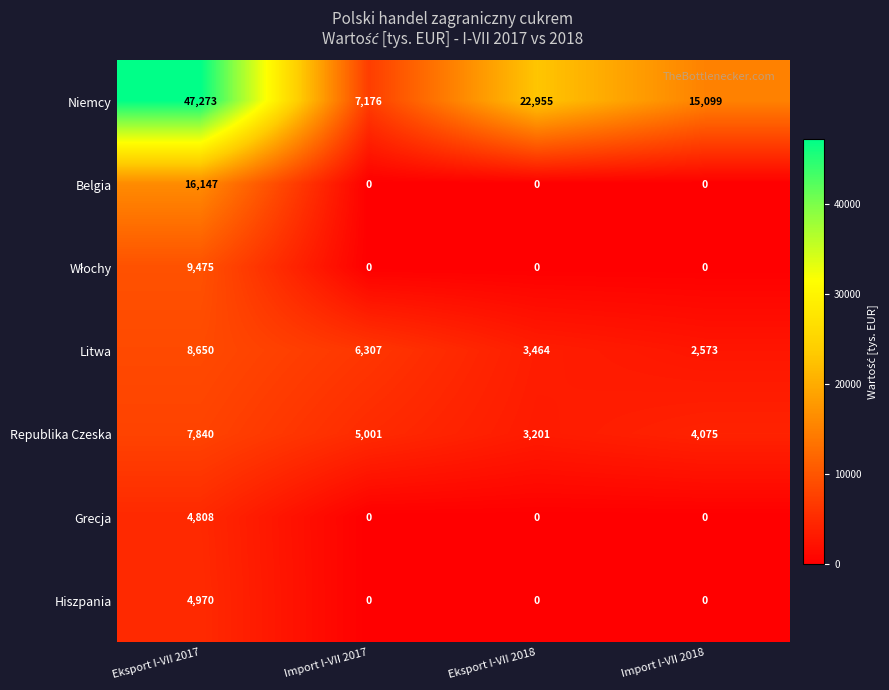

What is the sum of all Grecja values?

4808